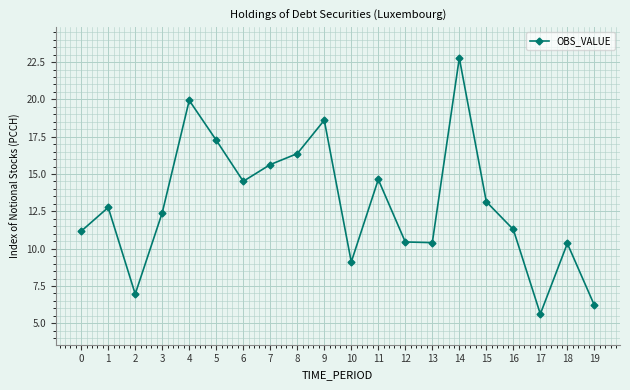

True or false: the data shows 23.6 at 5.

False